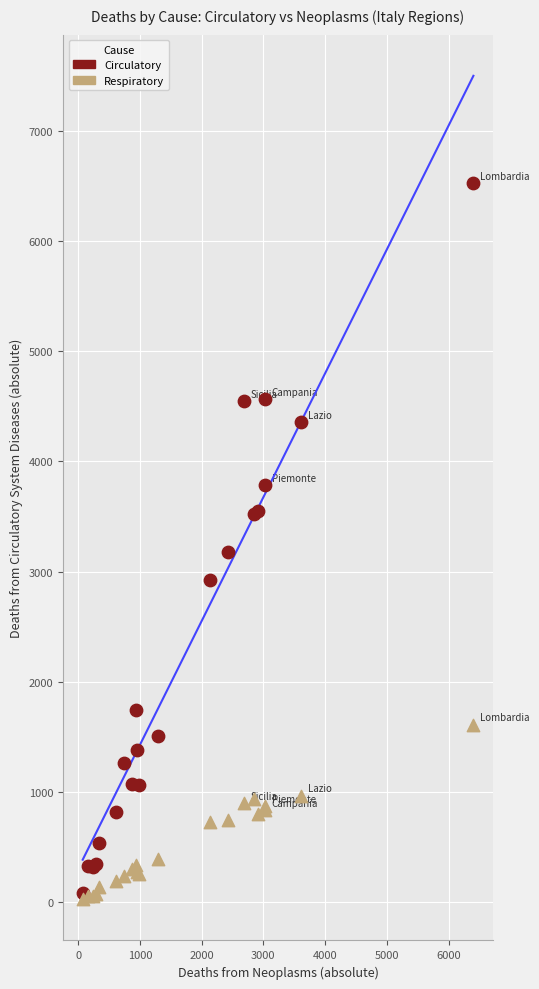

What are all the series names shown in the legend?

Circulatory, Respiratory